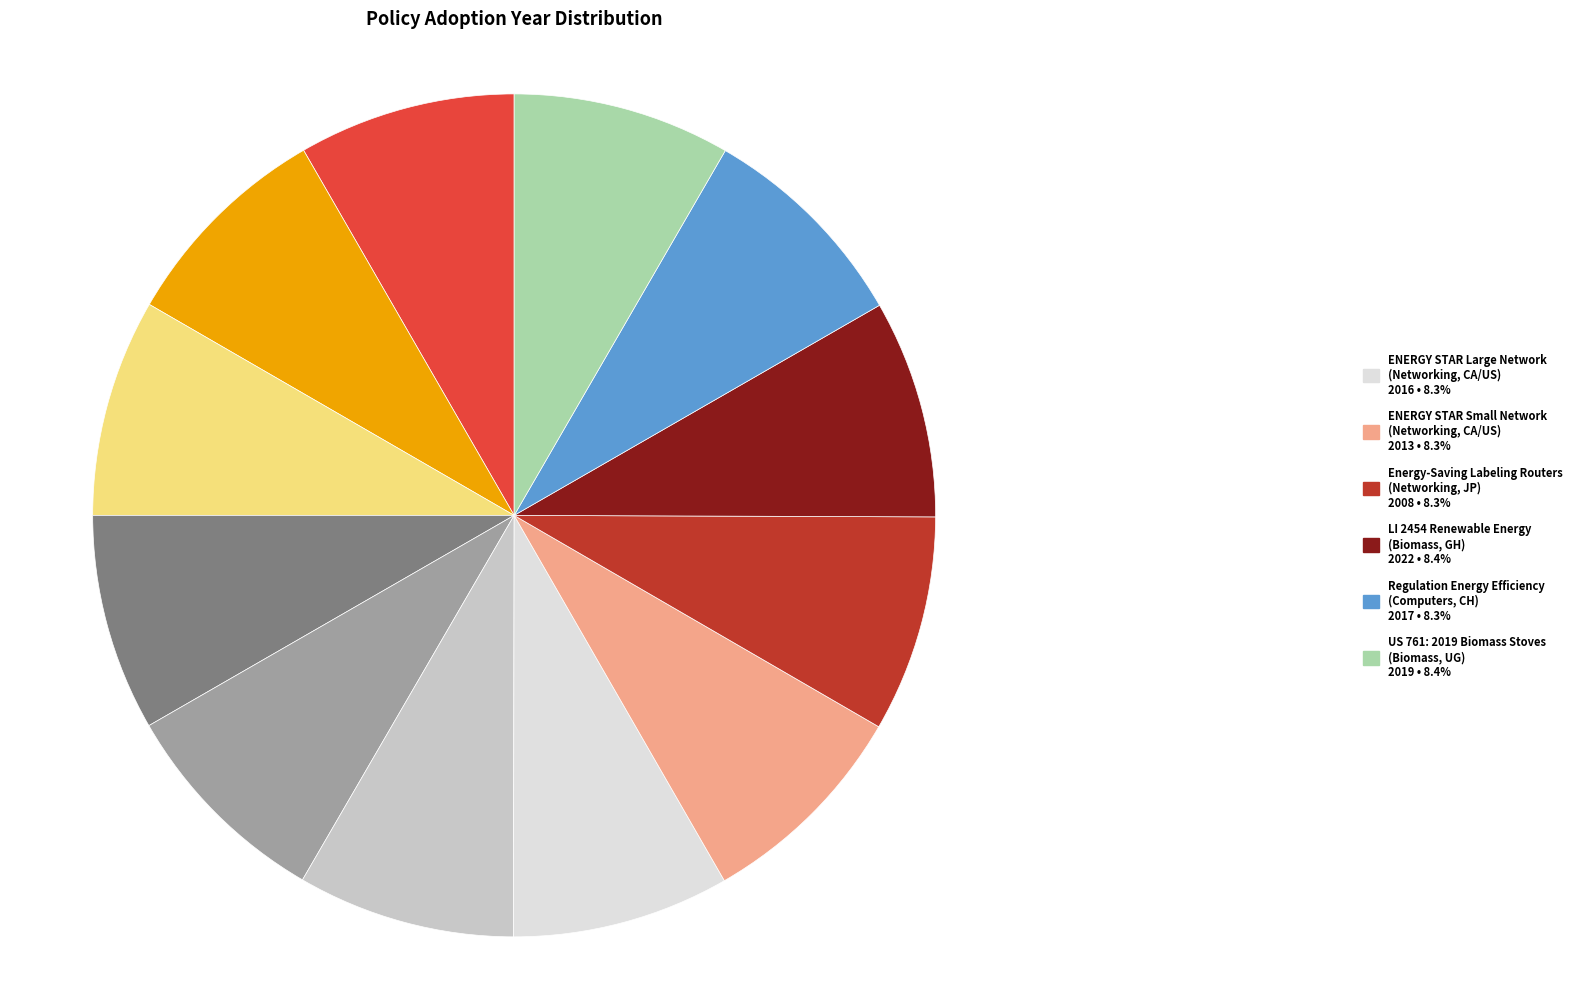

Is there a majority slice in this chart?

No